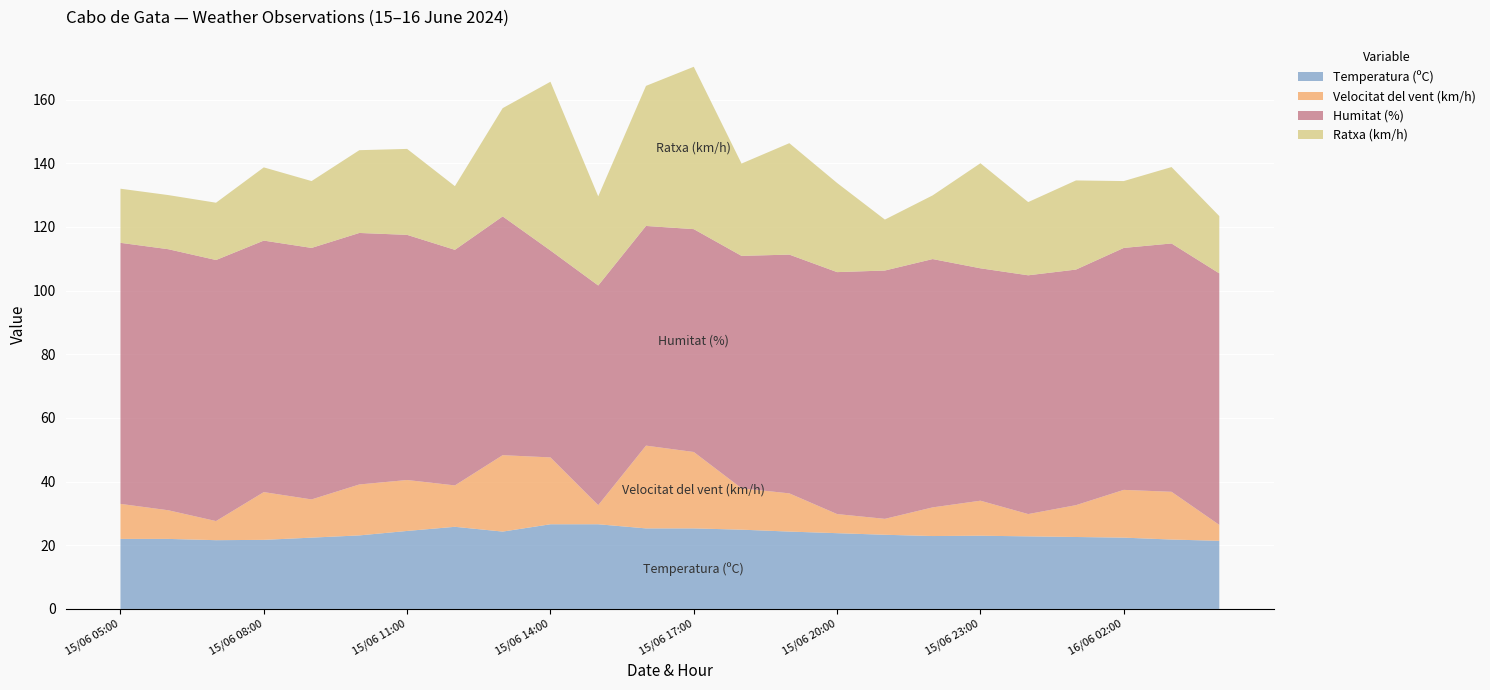

What is the maximum value for Temperatura (ºC)?

26.6